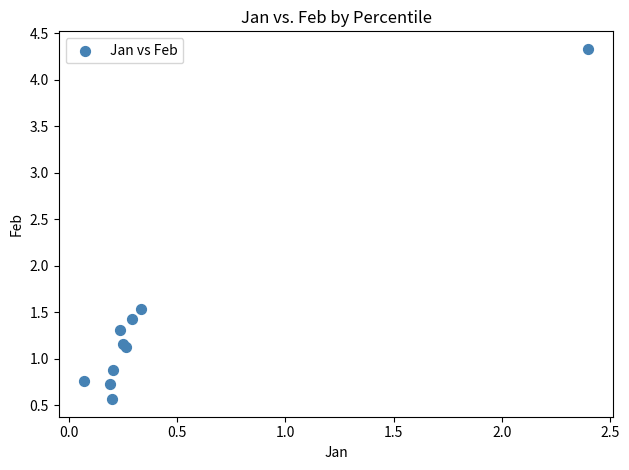

What Y value in the scatter plot is closest to 2?

1.5